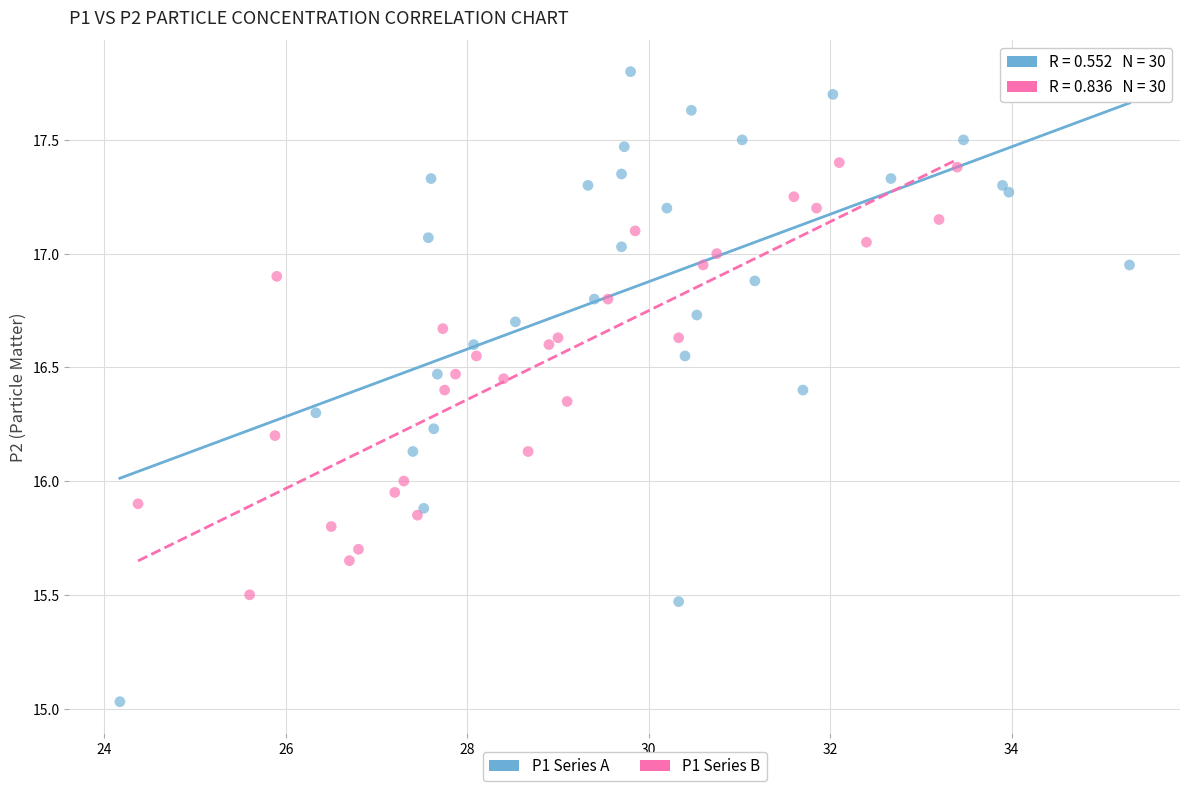

What are all the series names shown in the legend?

P1 Series A, P1 Series B